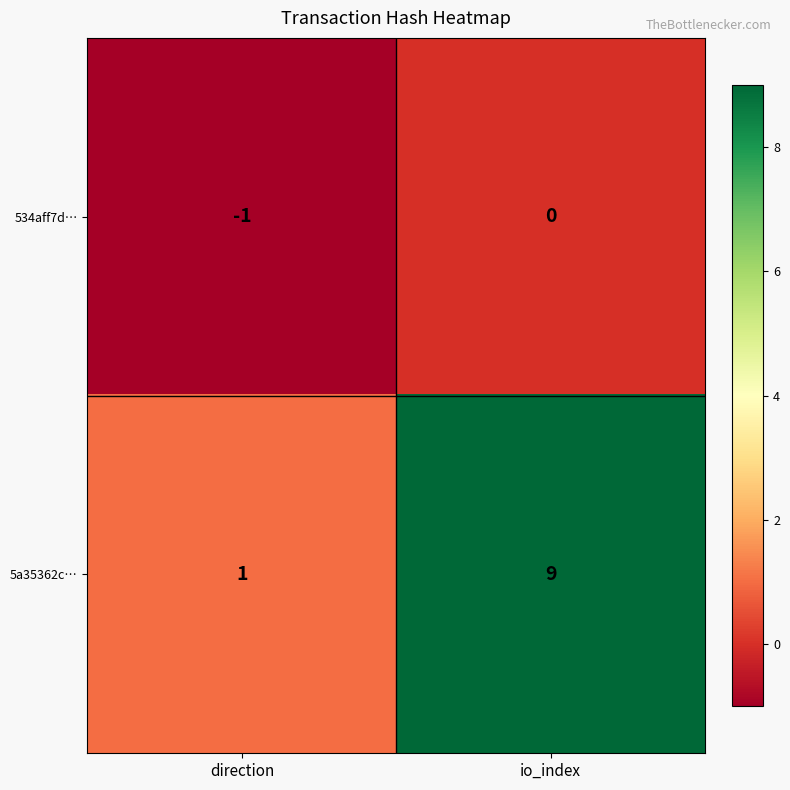

At how many categories does at least one series exceed 4?

1